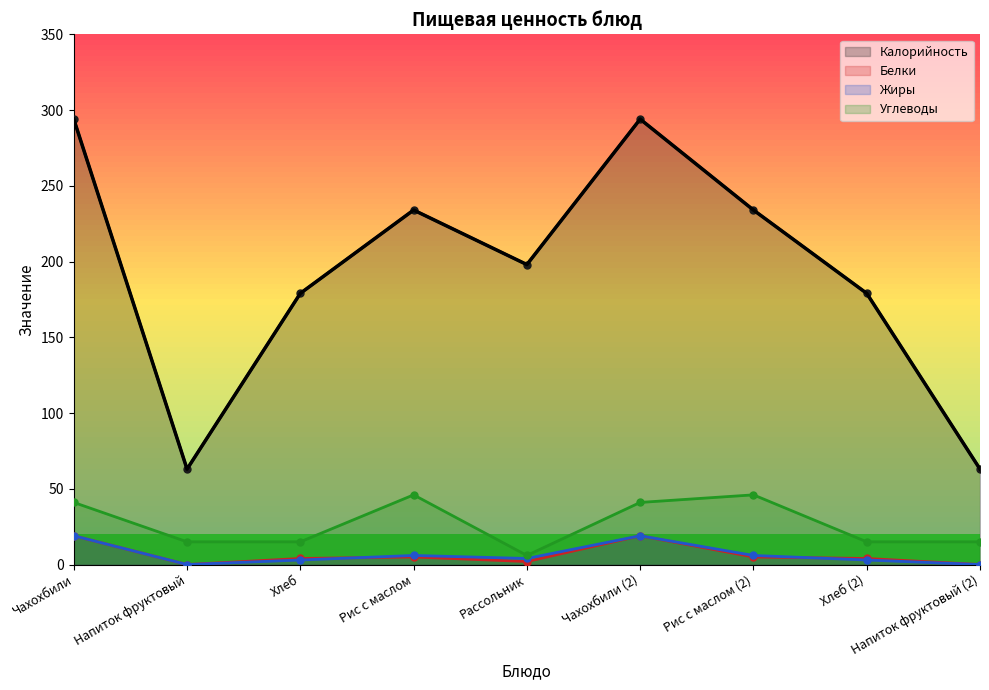

Rank the series at Рассольник from lowest to highest value.

Белки, Жиры, Углеводы, Калорийность